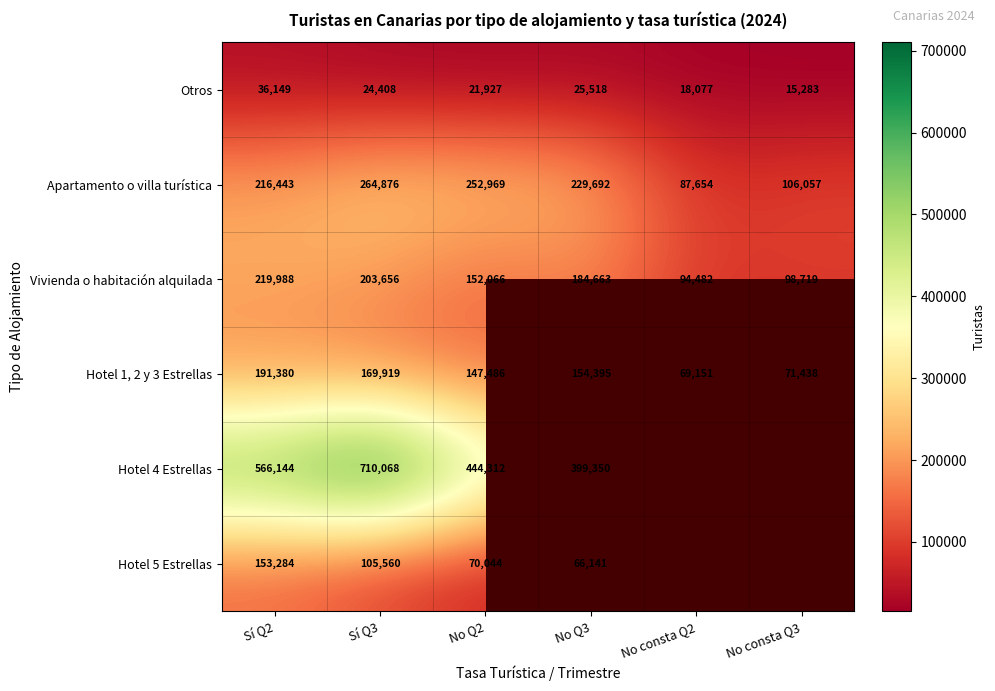

Where is Vivienda o habitación alquilada nearest to the value 157235?

No Q2